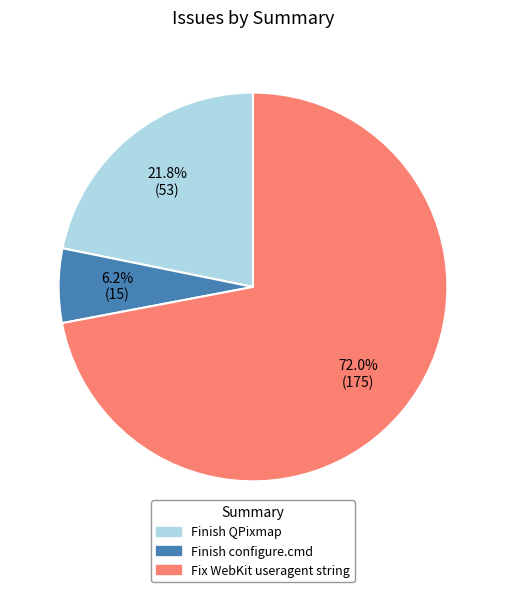

Between Finish configure.cmd and Finish QPixmap, which is larger?

Finish QPixmap